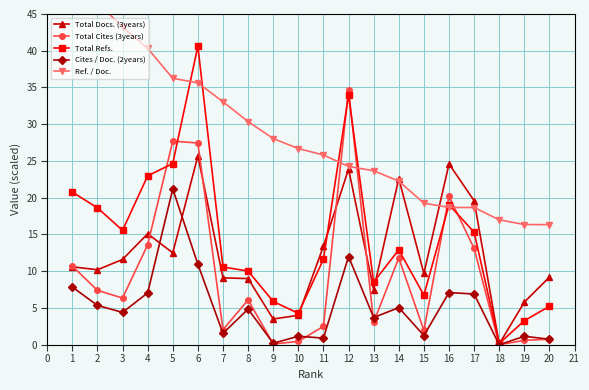

Reading left to right, what are all the values shown in this chart?

Total Docs. (3years): 10.6	10.2	11.6	15.1	12.5	25.7	9.1	9.0	3.5	4.0	13.4	23.9	7.5	22.6	9.7	24.6	19.6	0.1	5.8	9.2
Total Cites (3years): 10.7	7.4	6.3	13.6	27.7	27.4	2.0	6.1	0.1	0.5	2.5	34.7	3.0	11.8	1.9	20.2	13.1	0.0	0.6	0.8
Total Refs.: 20.8	18.6	15.6	23.0	24.6	40.6	10.6	10.0	5.9	4.3	11.6	34.0	8.5	12.9	6.7	19.1	15.3	0.2	3.3	5.2
Cites / Doc. (2years): 7.9	5.4	4.4	7.0	21.2	10.9	1.6	4.8	0.2	1.2	0.9	12.0	3.7	5.0	1.2	7.1	6.9	0.0	1.2	0.8
Ref. / Doc.: 51.9	46.6	43.2	40.3	36.2	35.6	33.1	30.4	28.1	26.7	25.8	24.3	23.7	22.3	19.3	18.7	18.7	17.0	16.4	16.3